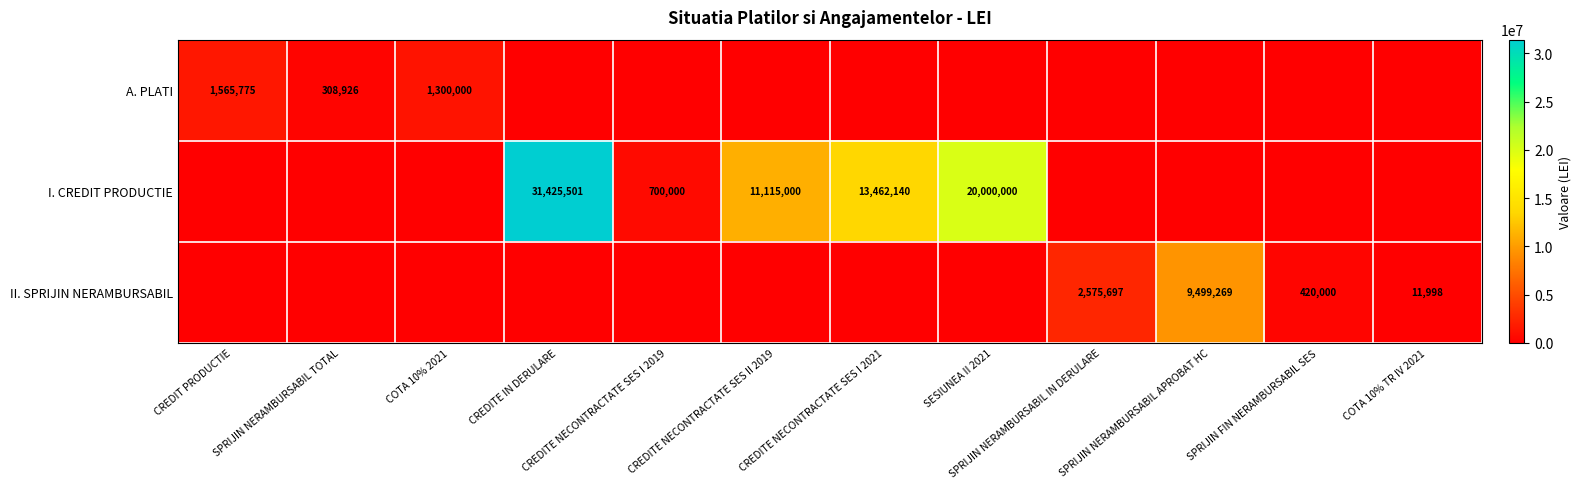

The value of A. PLATI at SPRIJIN NERAMBURSABIL TOTAL is 183585. True or false?

False